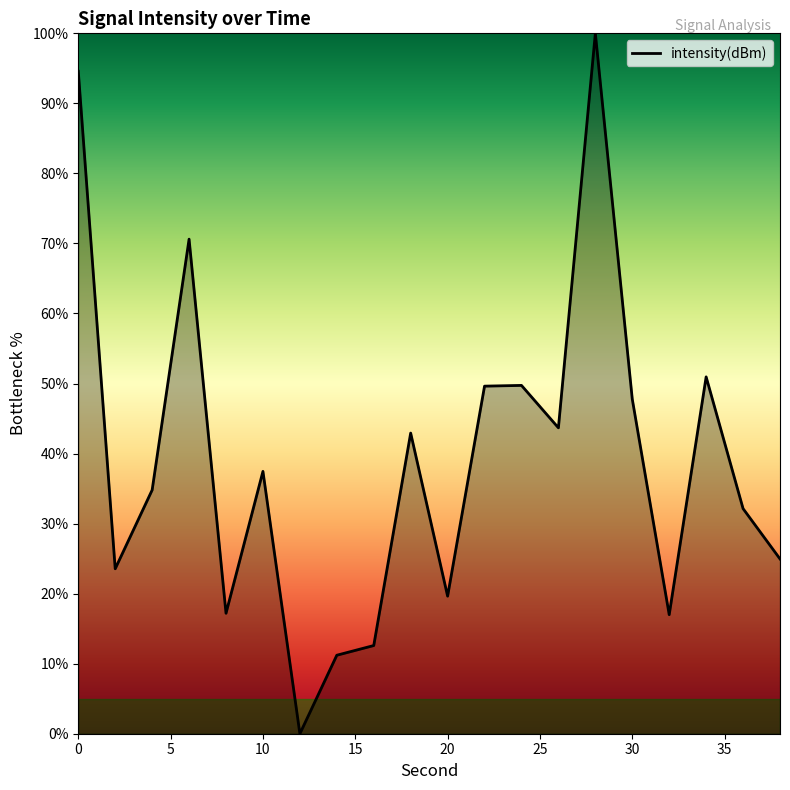

What is the greatest value displayed?

100.0